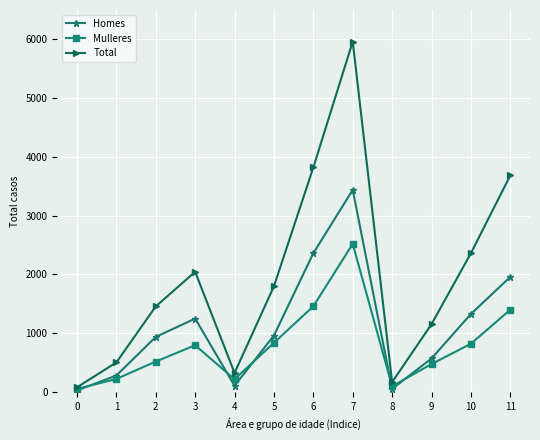

Which series changed the most between 2 and 11?

Total